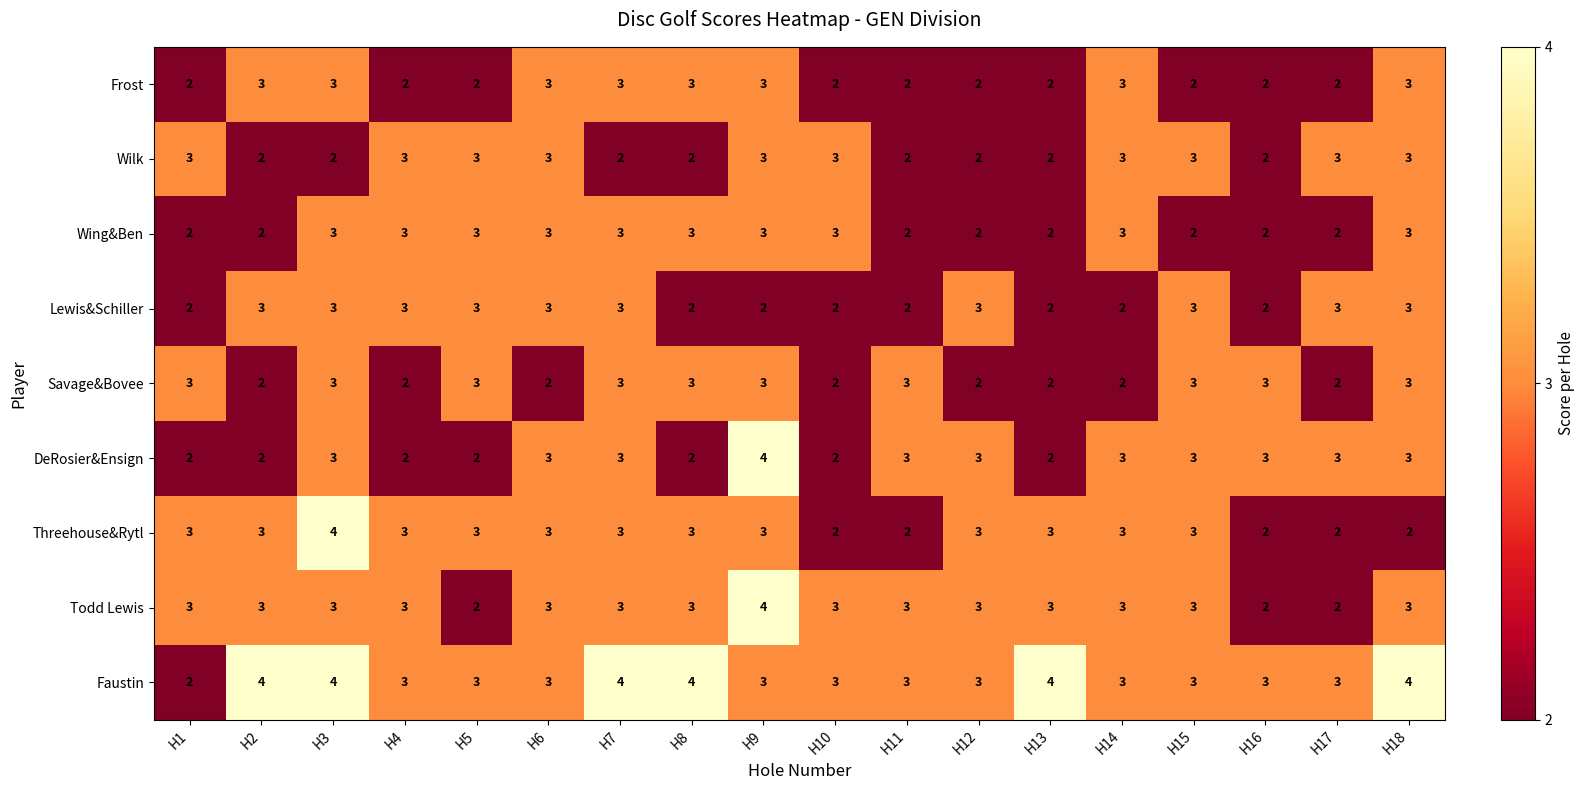

What is the maximum value for Wing&Ben?

3